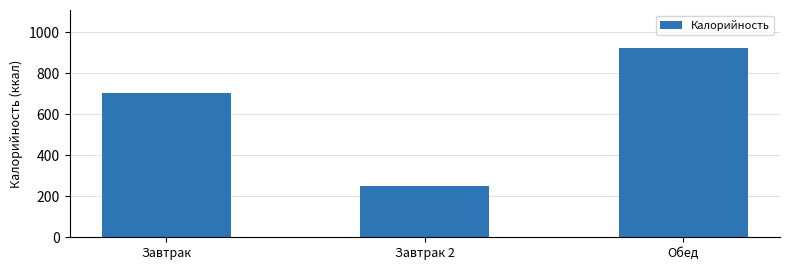

True or false: the data shows 68 at Завтрак 2.

False